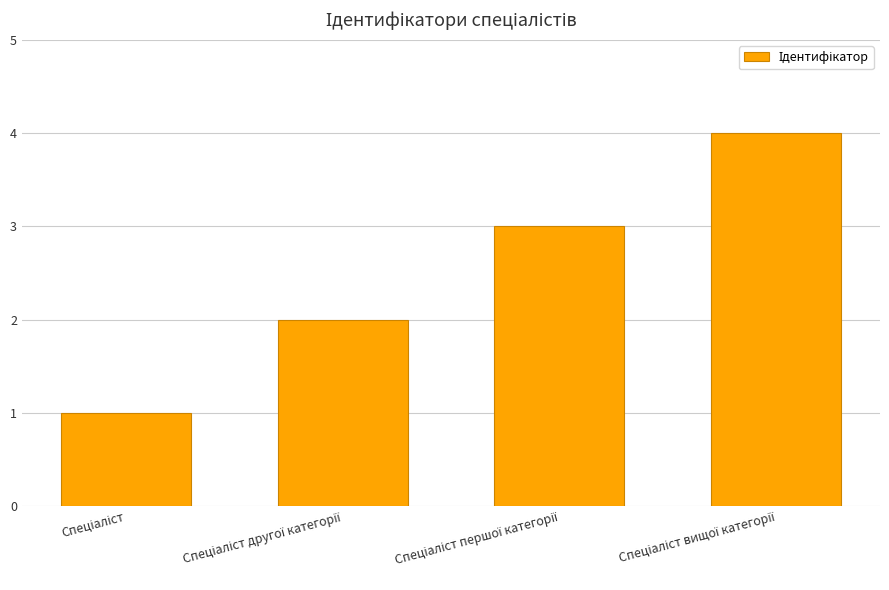

How many series are shown in this chart?

1